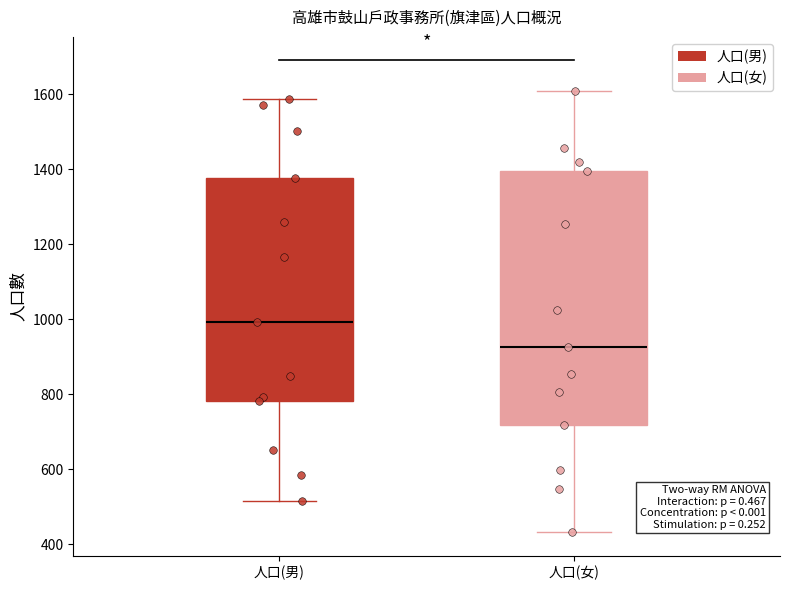

Which box has the lowest median line?

人口(女)